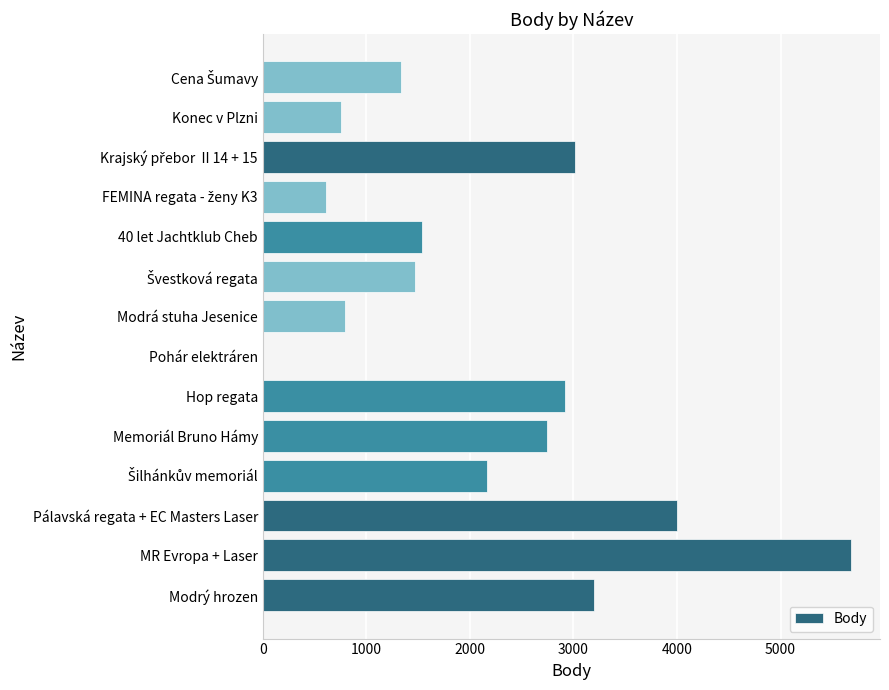

Is it true that the value at 40 let Jachtklub Cheb is 2709?

False